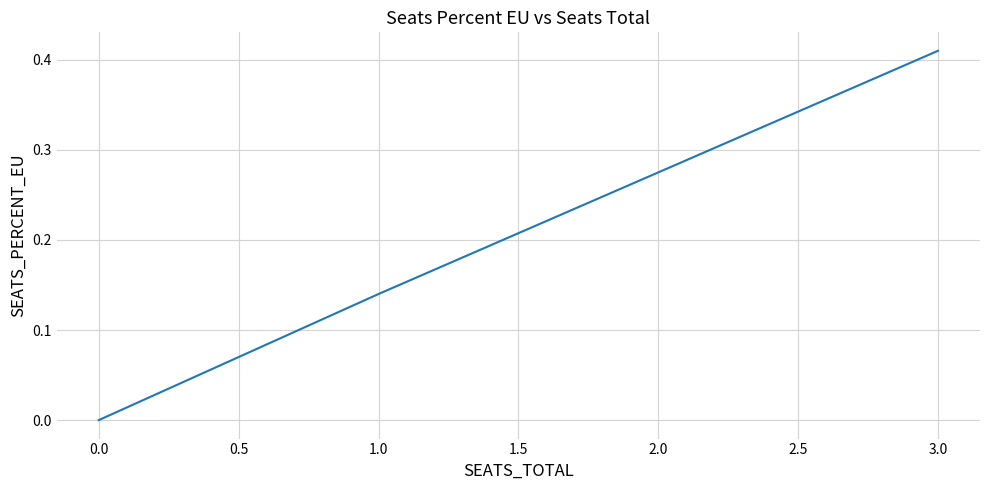

True or false: the data has more than 0 interior local peaks.

False